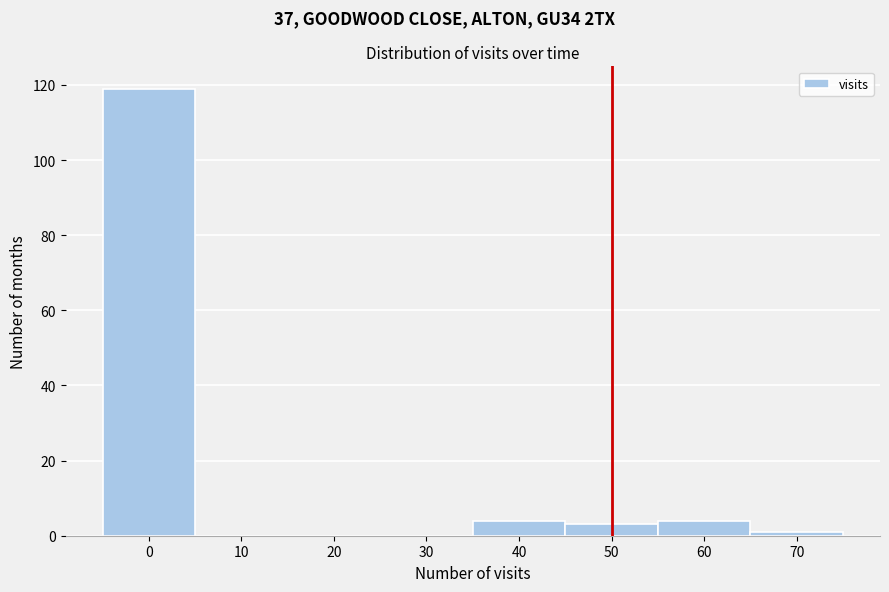

Reading left to right, transcribe this chart: for each bar, give the range it covers on the x-axis and its height. The values are not printed on the chart, so give them approximately, as read against the axis.

-5 to 5: 120
5 to 15: 0
15 to 25: 0
25 to 35: 0
35 to 45: 4
45 to 55: 4
55 to 65: 4
65 to 75: under 2